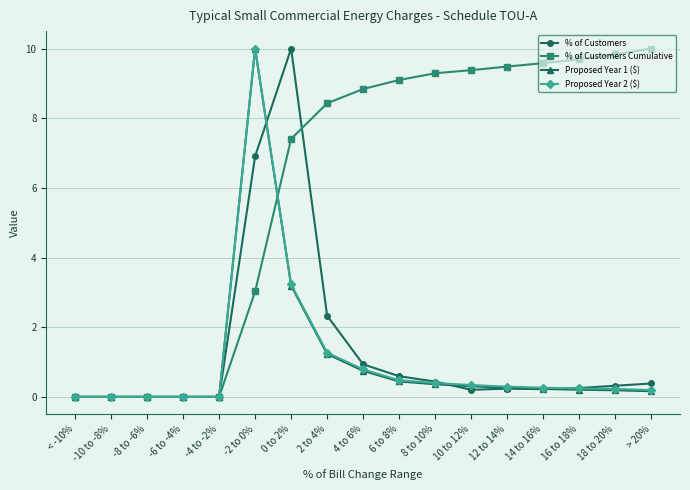

What is the difference between the highest and lowest values at 4 to 6%?

8.1